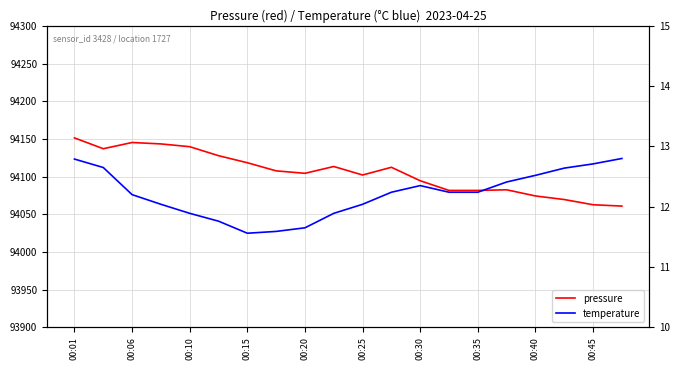

What is the greatest value displayed?

94151.3